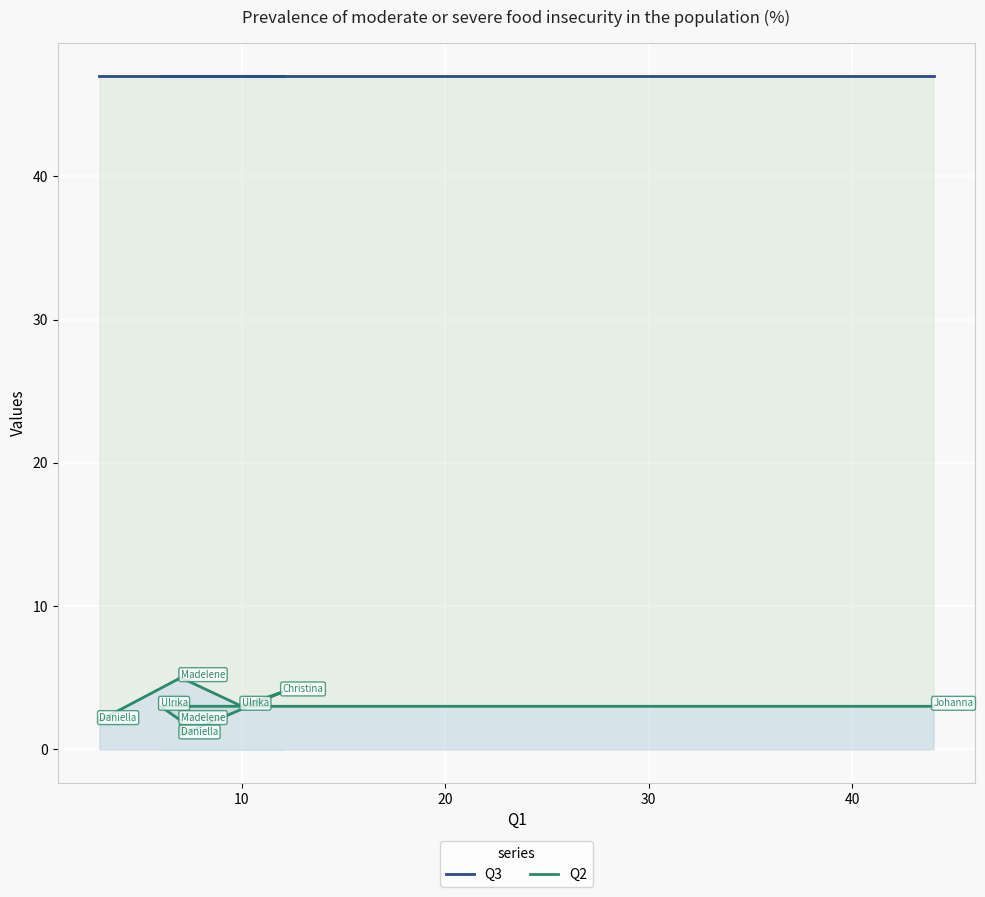

True or false: Q2 and Q3 cross at least once.

False